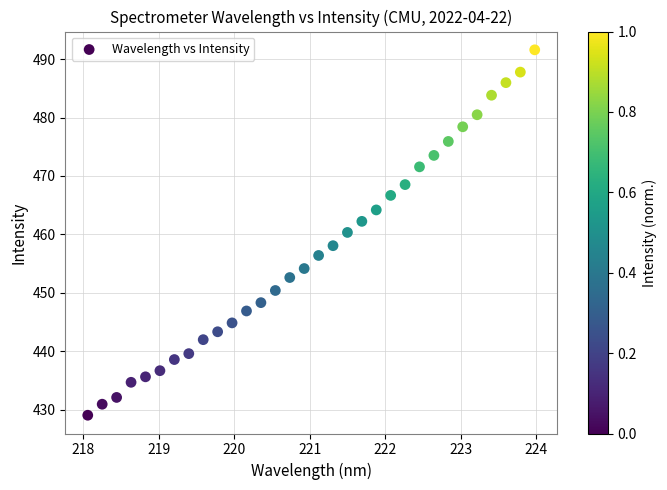

What is the range of Y values (max minus min)?

62.6